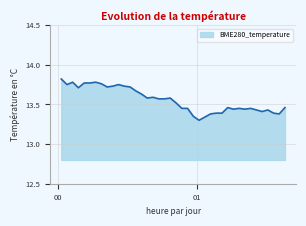

What is the difference between the maximum and minimum values?

0.5